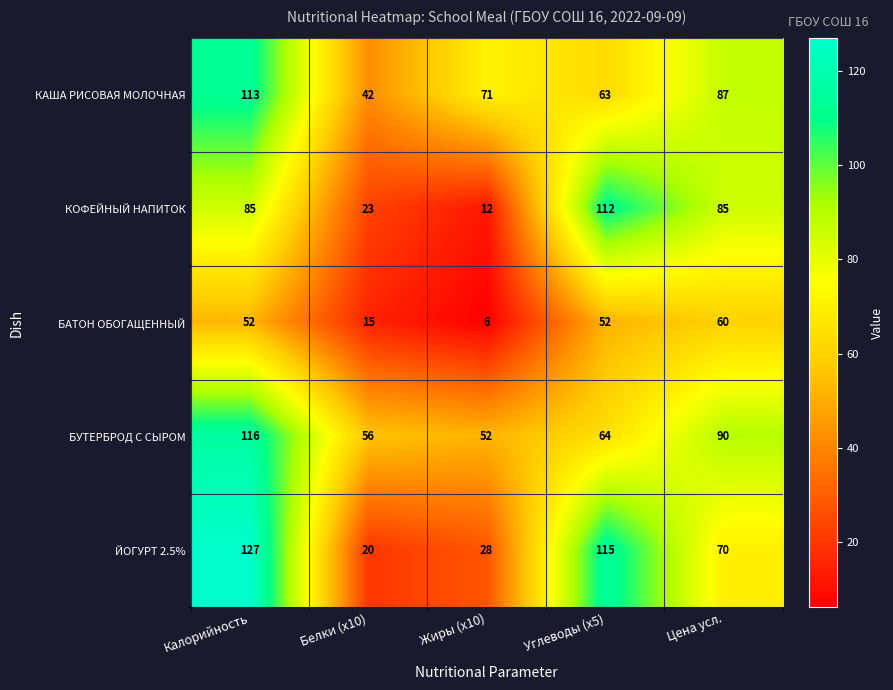

What is the difference between the maximum and minimum values in the ЙОГУРТ 2.5% series?

107